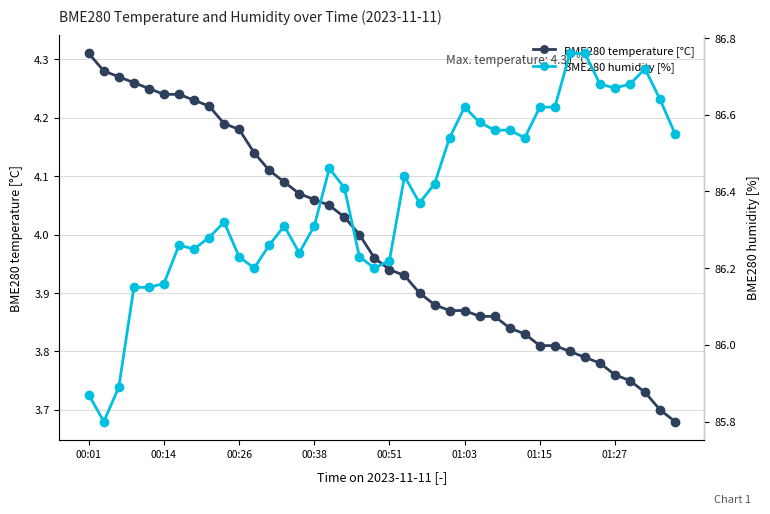

True or false: BME280 humidity [%] and BME280 temperature [°C] intersect in this chart.

False